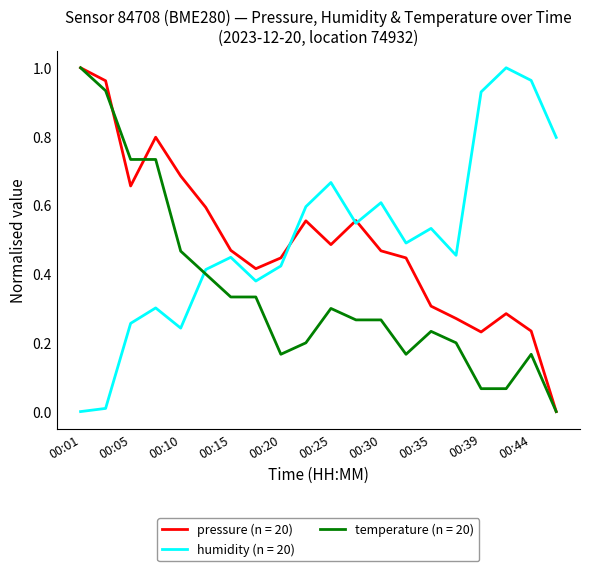

How many times do humidity (n = 20) and temperature (n = 20) cross each other?

1